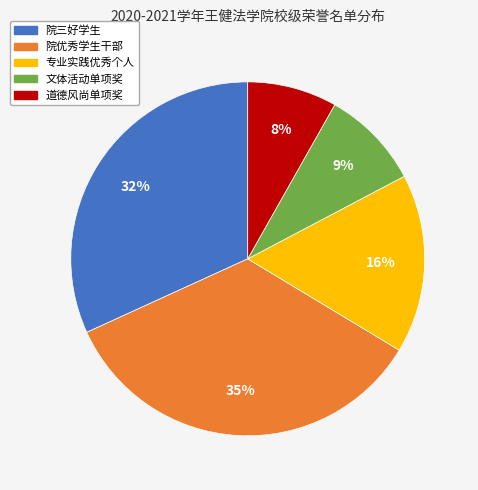

Which category has the smallest portion of the pie?

道德风尚单项奖